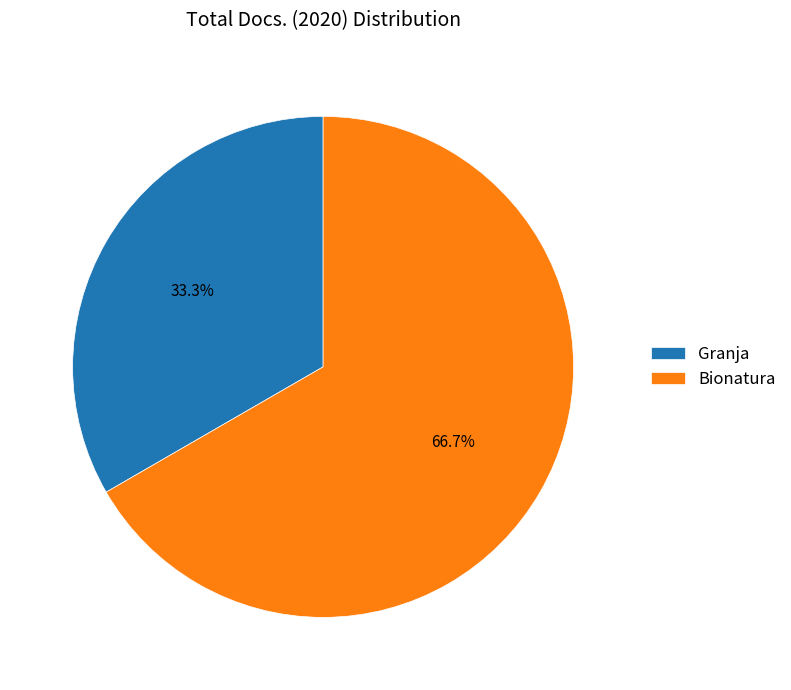

Approximately how many times larger is the value at Granja compared to Bionatura?

0.5